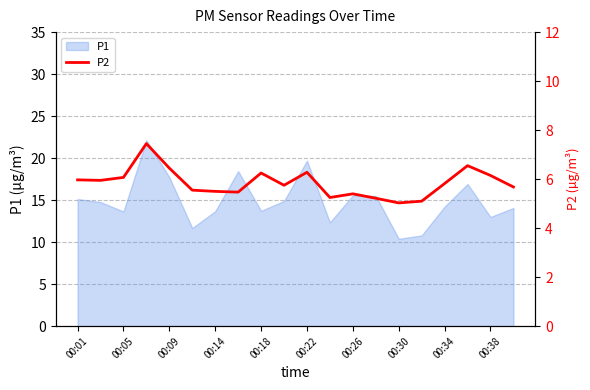

What is the minimum value for P1?

10.4